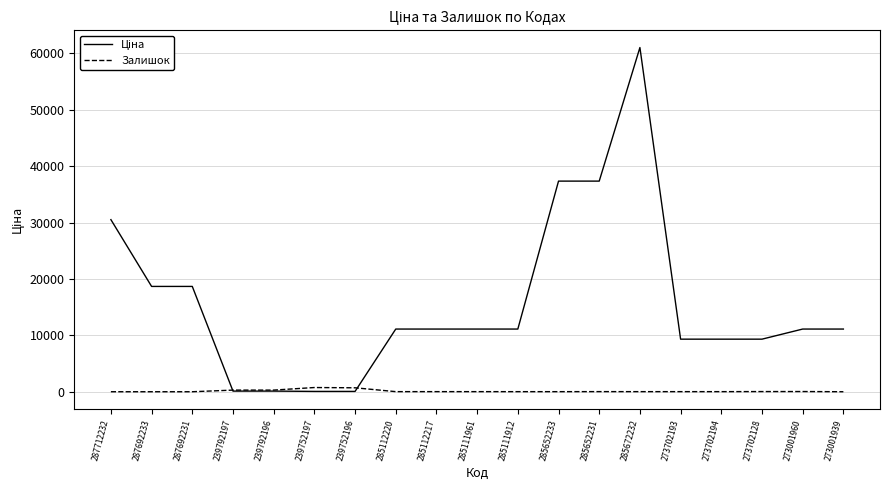

What is the sum of all Залишок values?

2232.0